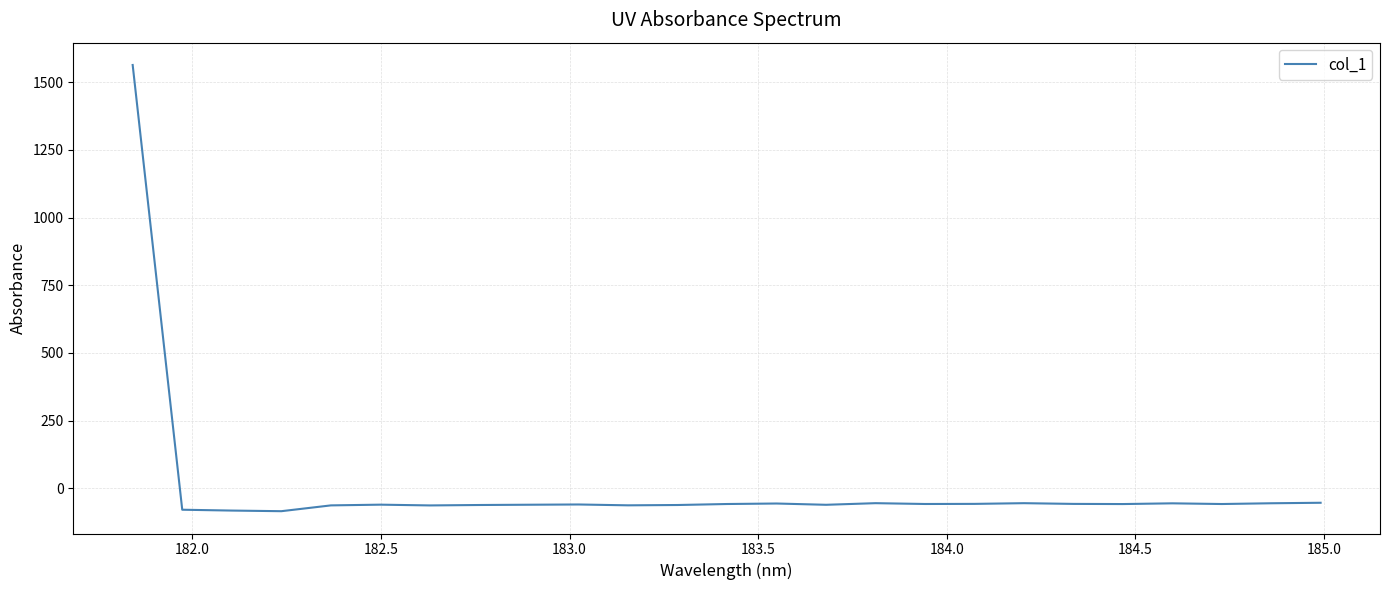

What is the minimum value shown in the chart?

-84.7